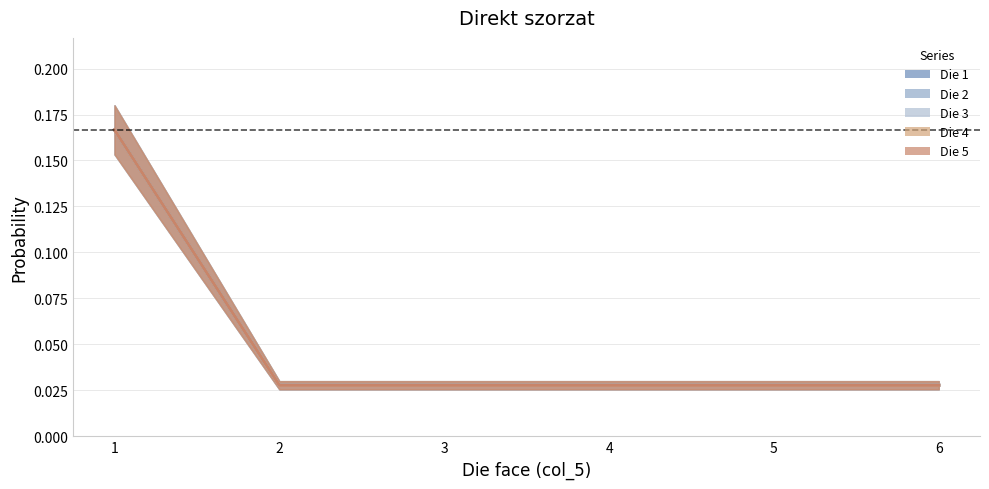

Does the chart have visible grid lines?

Yes